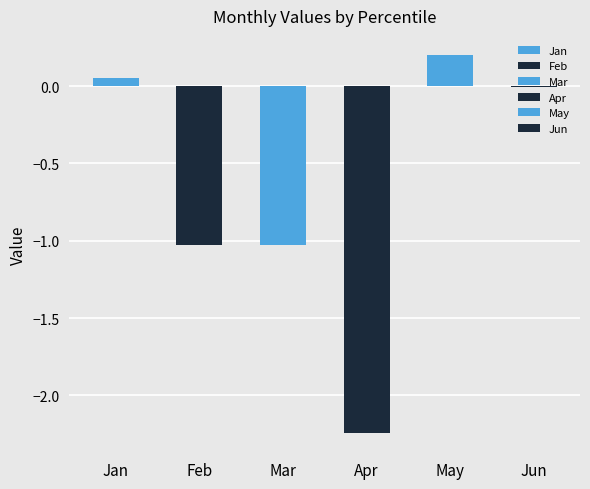

True or false: May has a value of 0.1 at pct45.

False